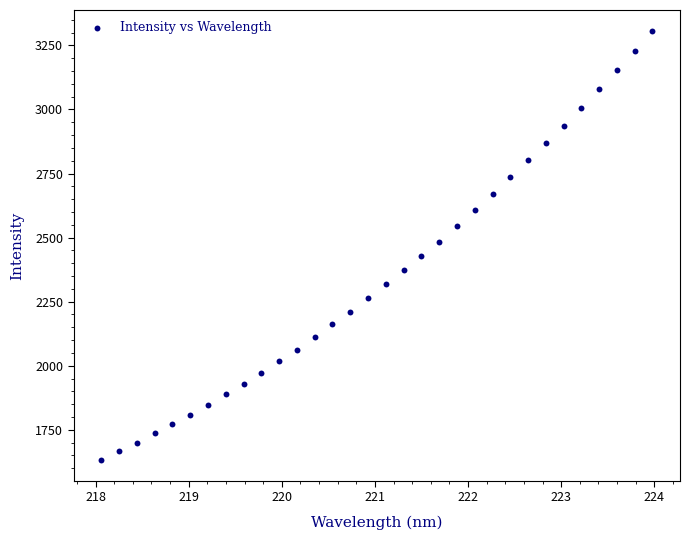

What is the range of X values (max minus min)?

5.9